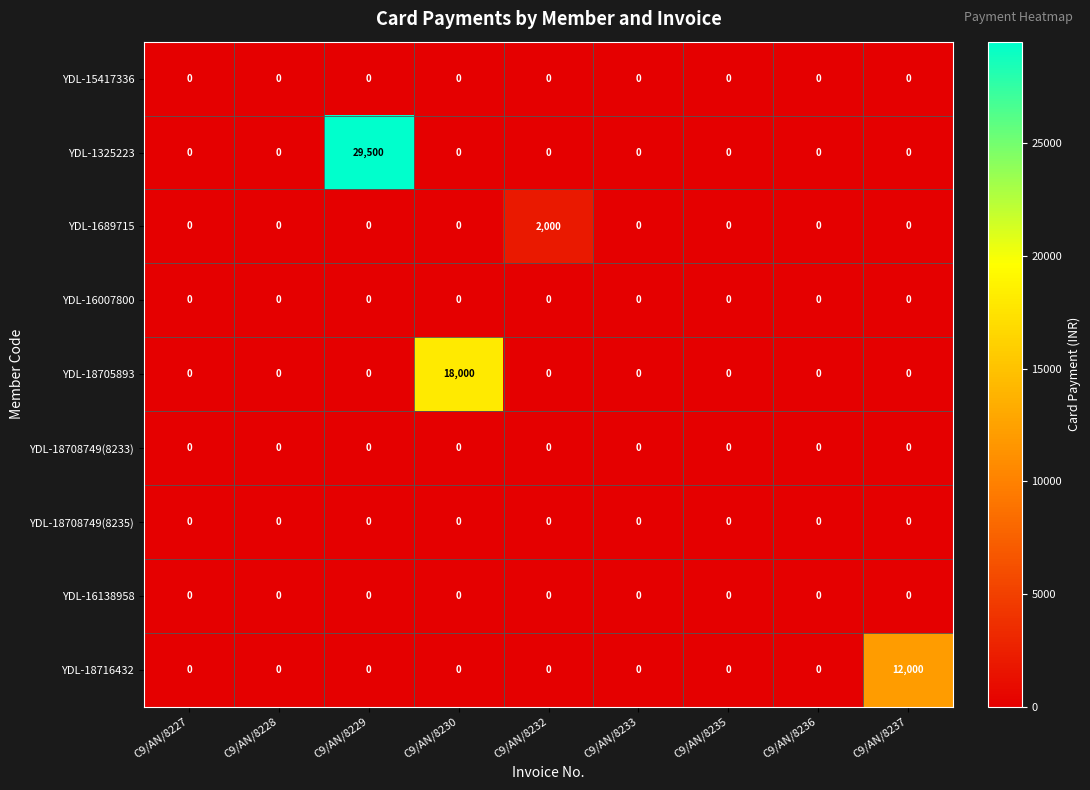

At which category is the sum across all series the highest?

C9/AN/8229